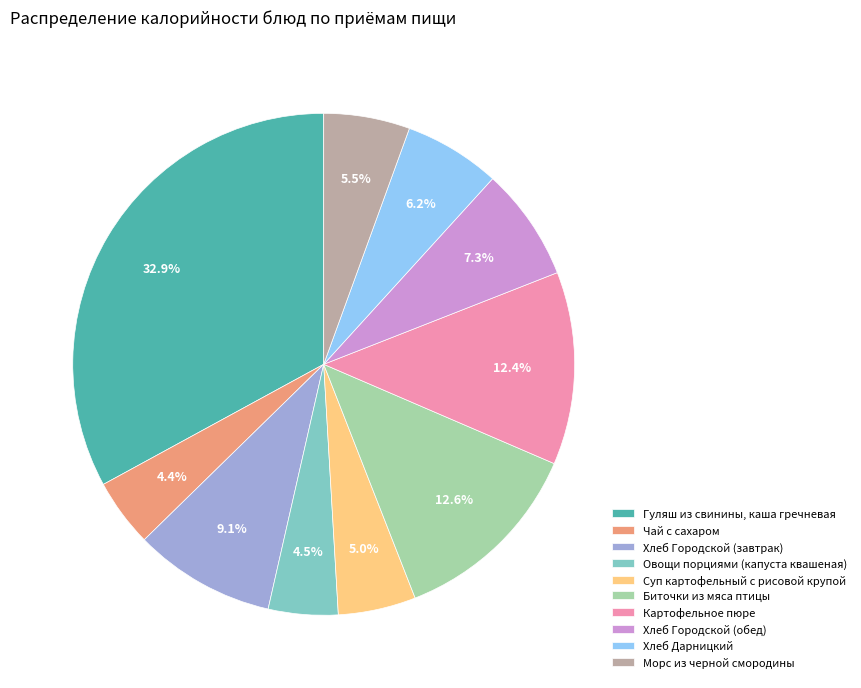

Which category has the biggest portion of the pie?

Гуляш из свинины, каша гречневая